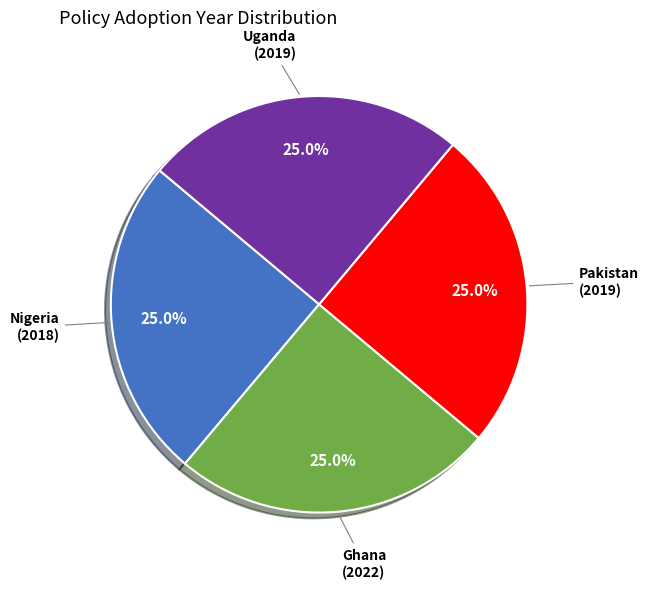

Is there a majority slice in this chart?

No